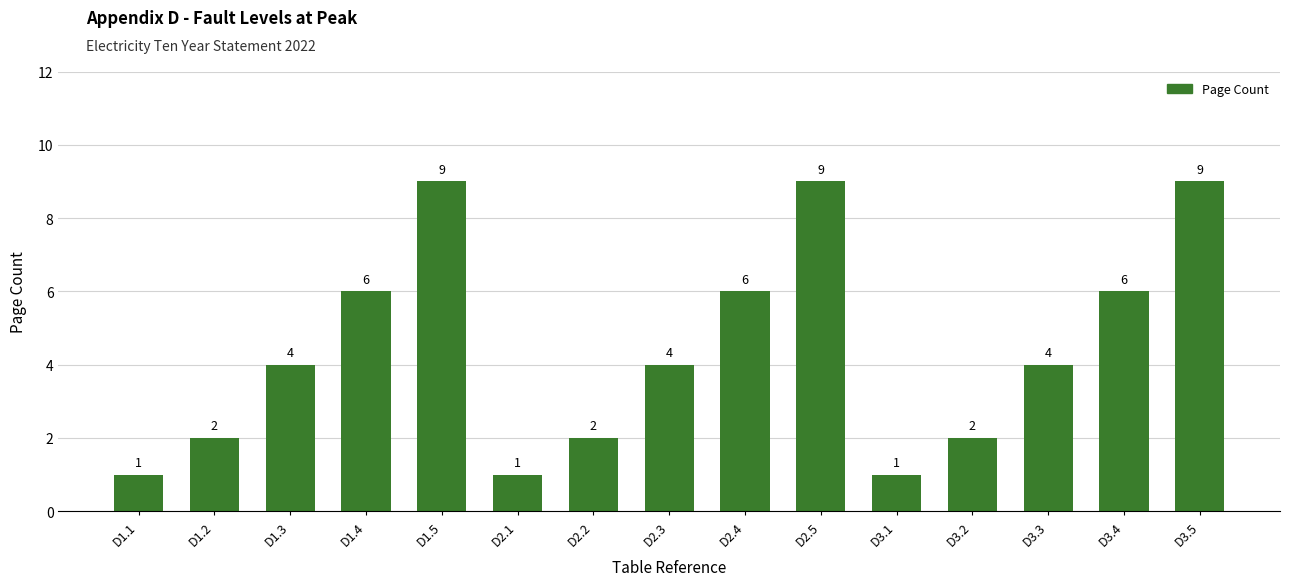

What is the ratio of the value at D1.3 to the value at D2.4?

0.7